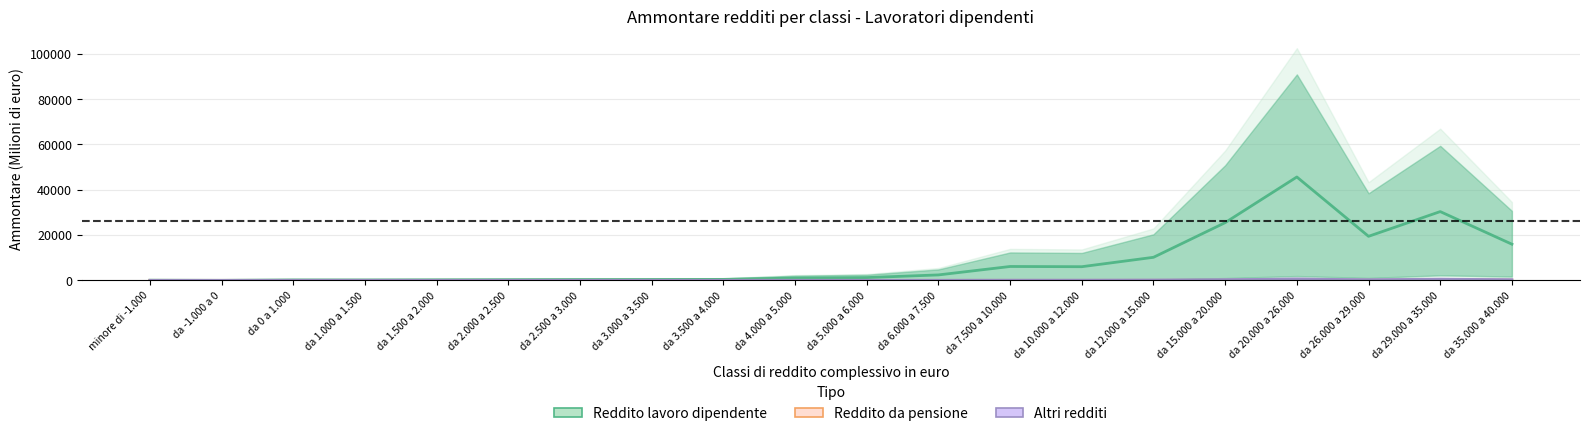

True or false: Altri redditi and Reddito lavoro dipendente cross at least once.

False